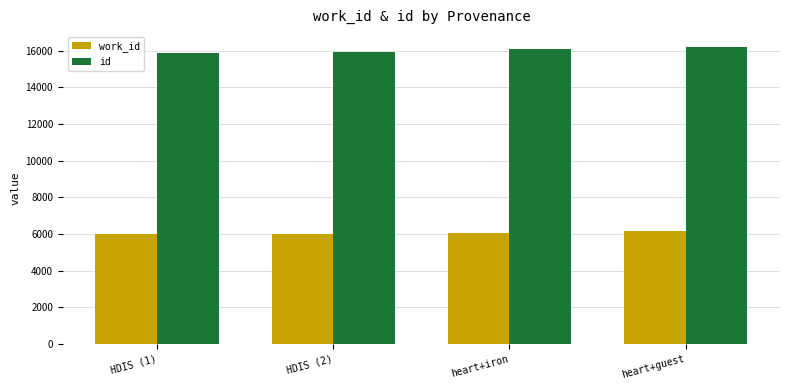

Is the value of work_id at HDIS (1) greater than the value of id at HDIS (1)?

No